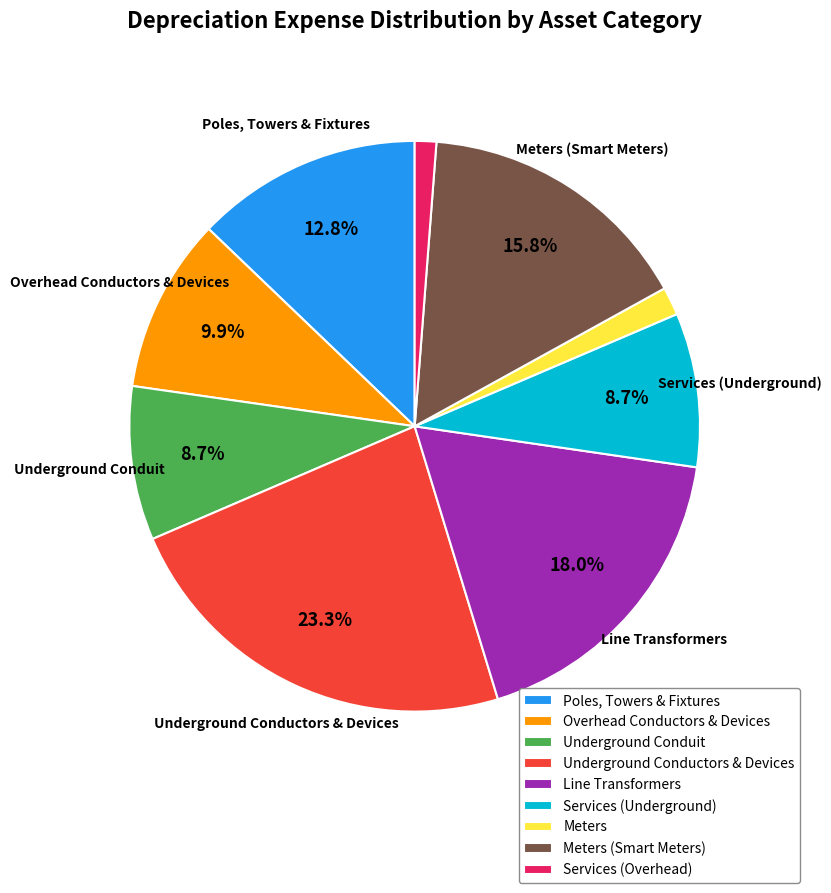

What is the largest slice in the pie chart?

Underground Conductors & Devices